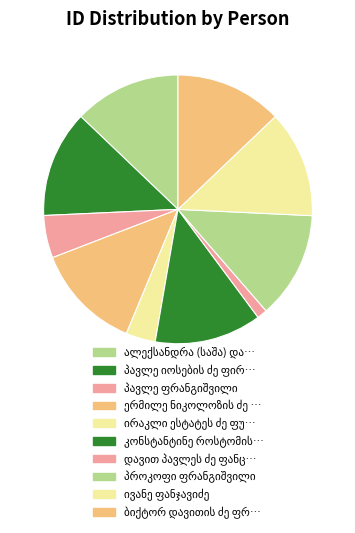

Combined, do პავლე იოსების ძე ფირანაშვილი and კონსტანტინე როსტომის ძე ფარულავა account for over 50%?

No